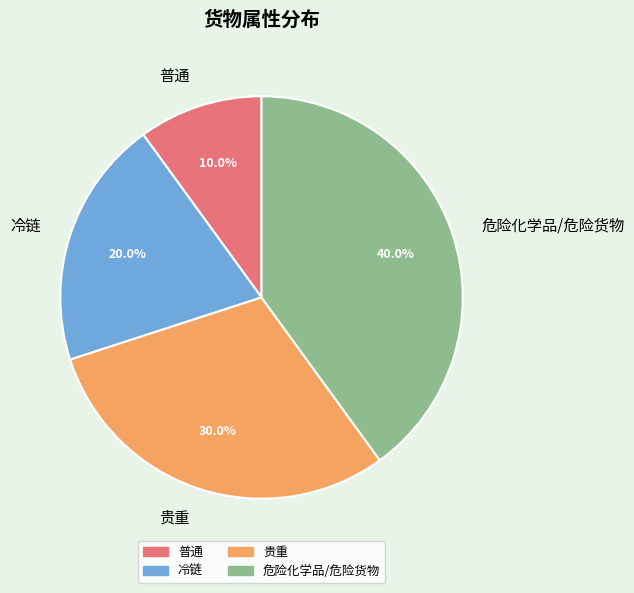

Is the sum of 冷链 and 普通 greater than half?

No